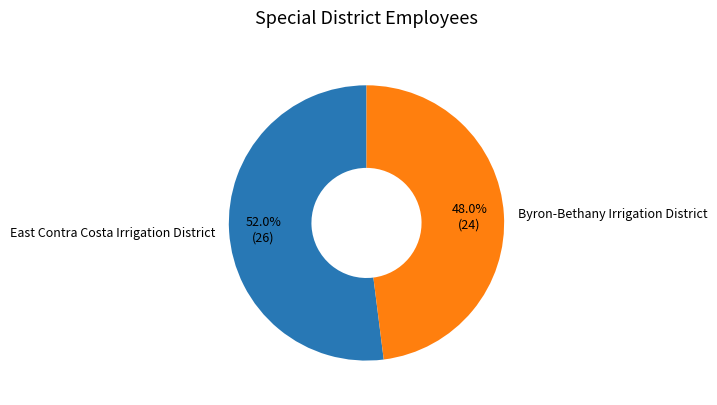

The East Contra Costa Irrigation District slice represents 52% of the pie. True or false?

True